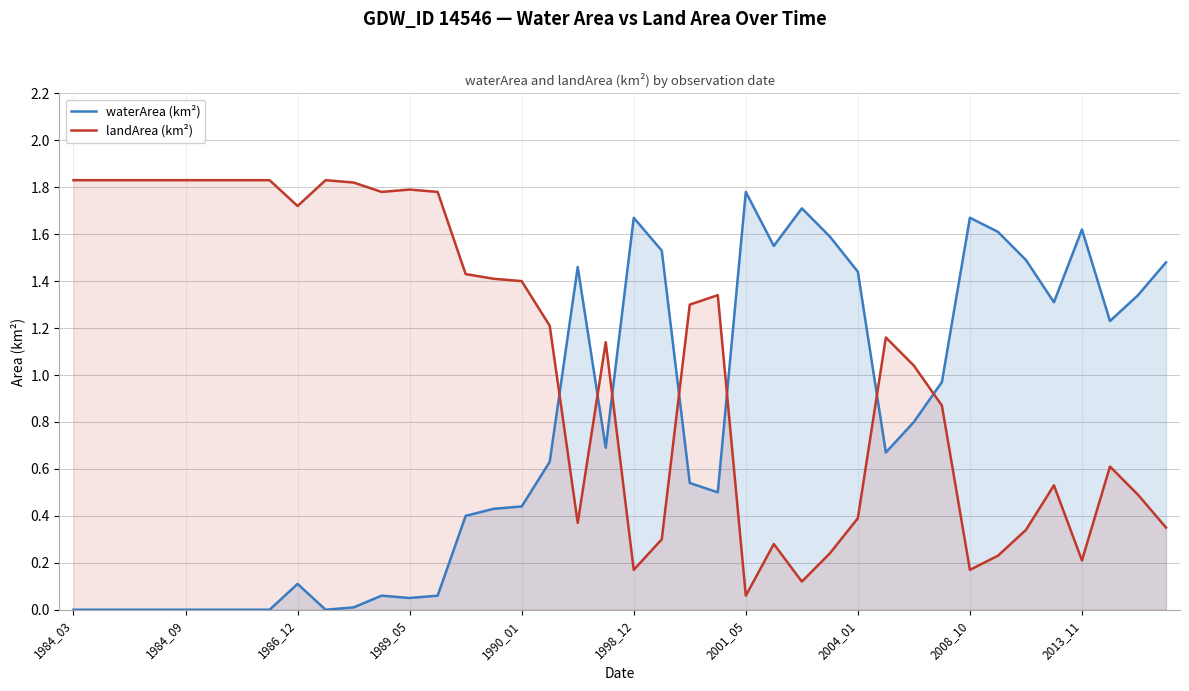

Which series ends up on top after the final intersection of landArea (km²) and waterArea (km²)?

waterArea (km²)